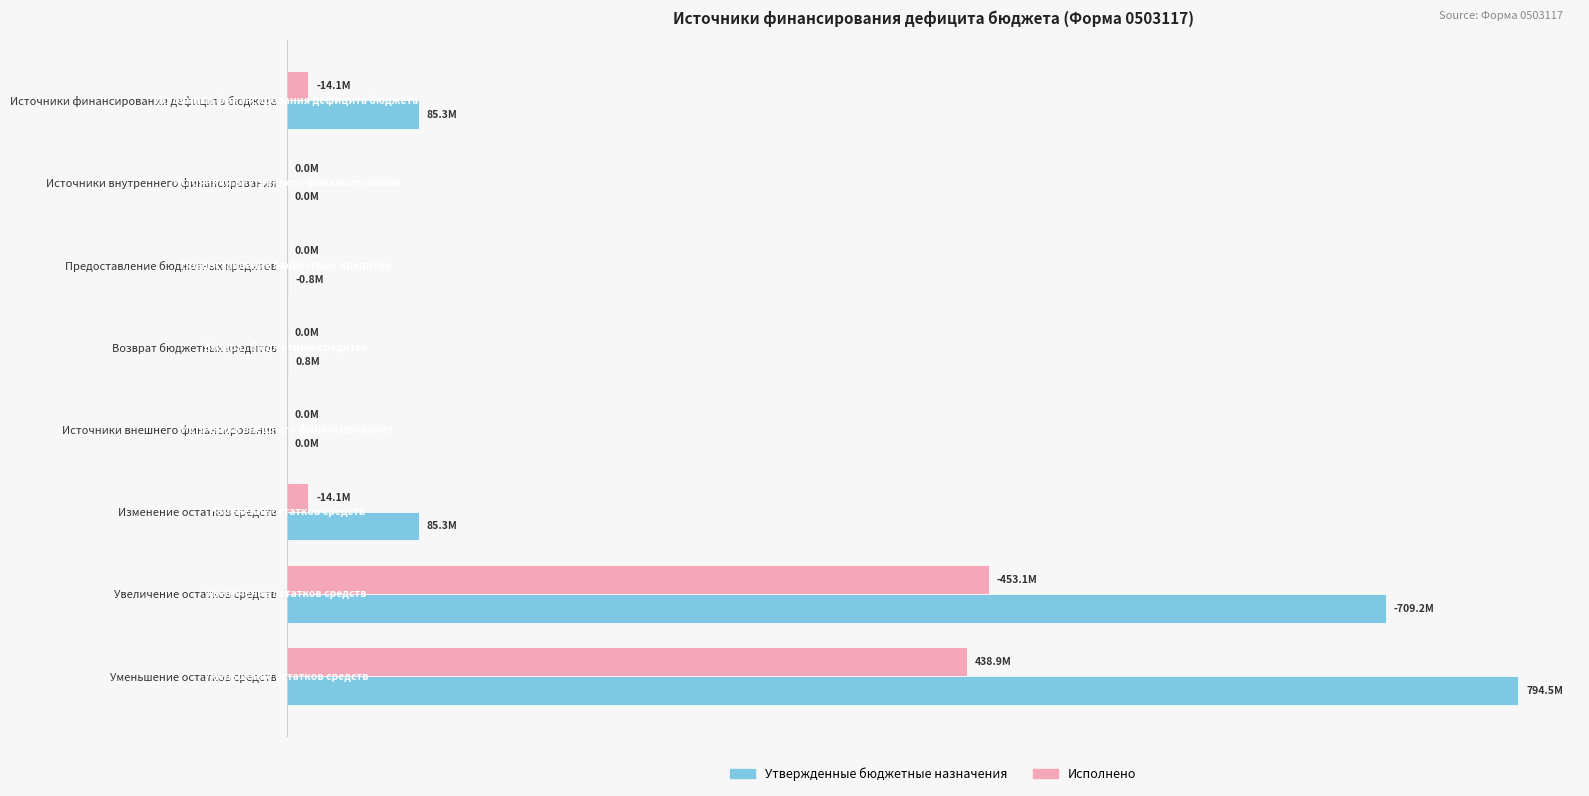

What are all the series names shown in the legend?

Утвержденные бюджетные назначения, Исполнено